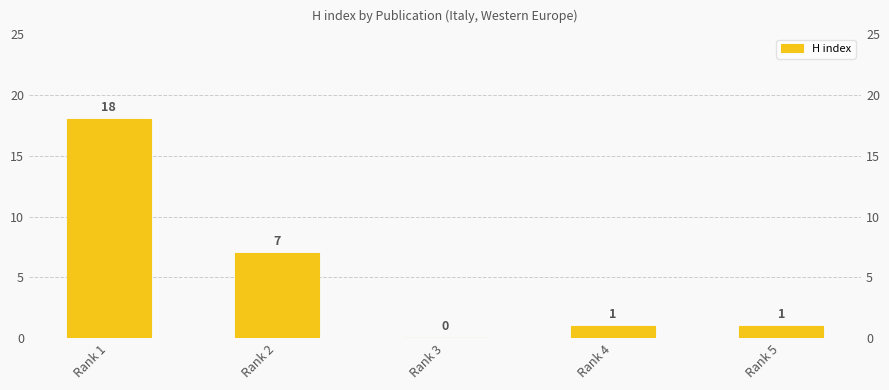

The chart shows a value of 2 at Rank 4. True or false?

False